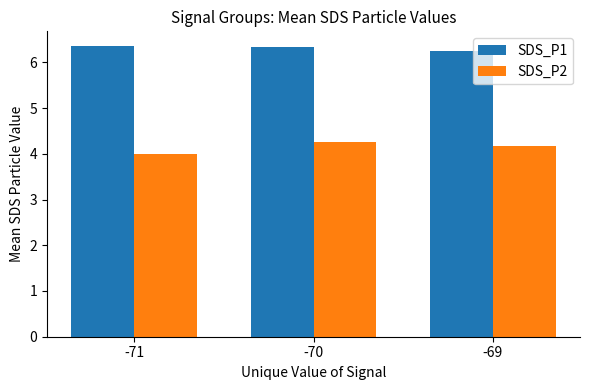

At which label is SDS_P2 closest to 4?

-71